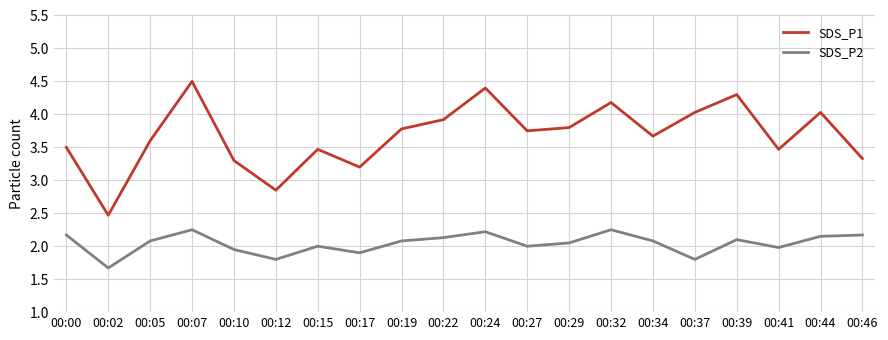

Which series has the widest spread of values?

SDS_P1